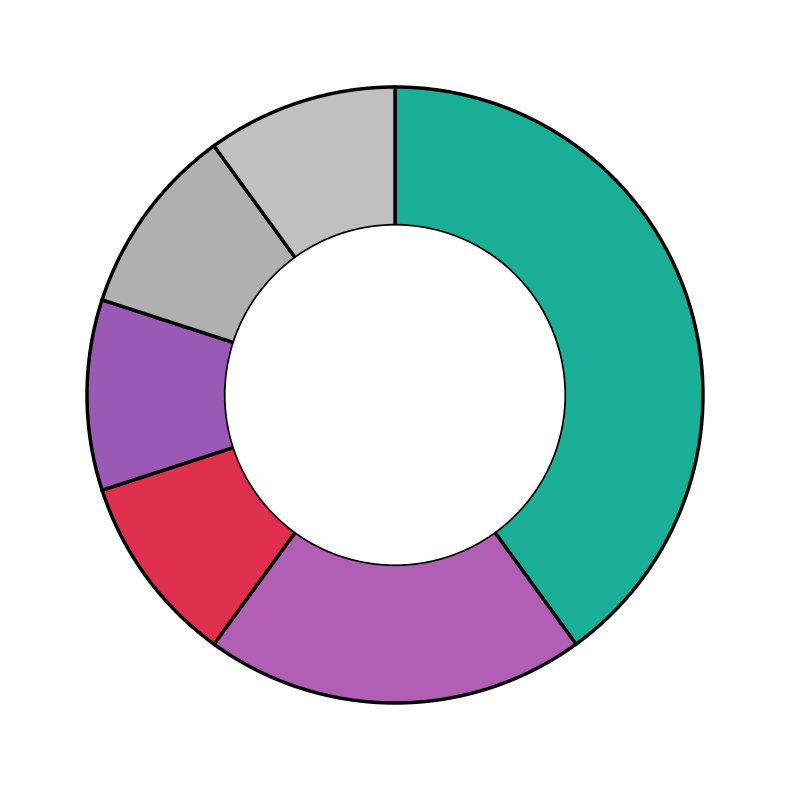

What is the largest slice in the pie chart?

JOHN DEERE